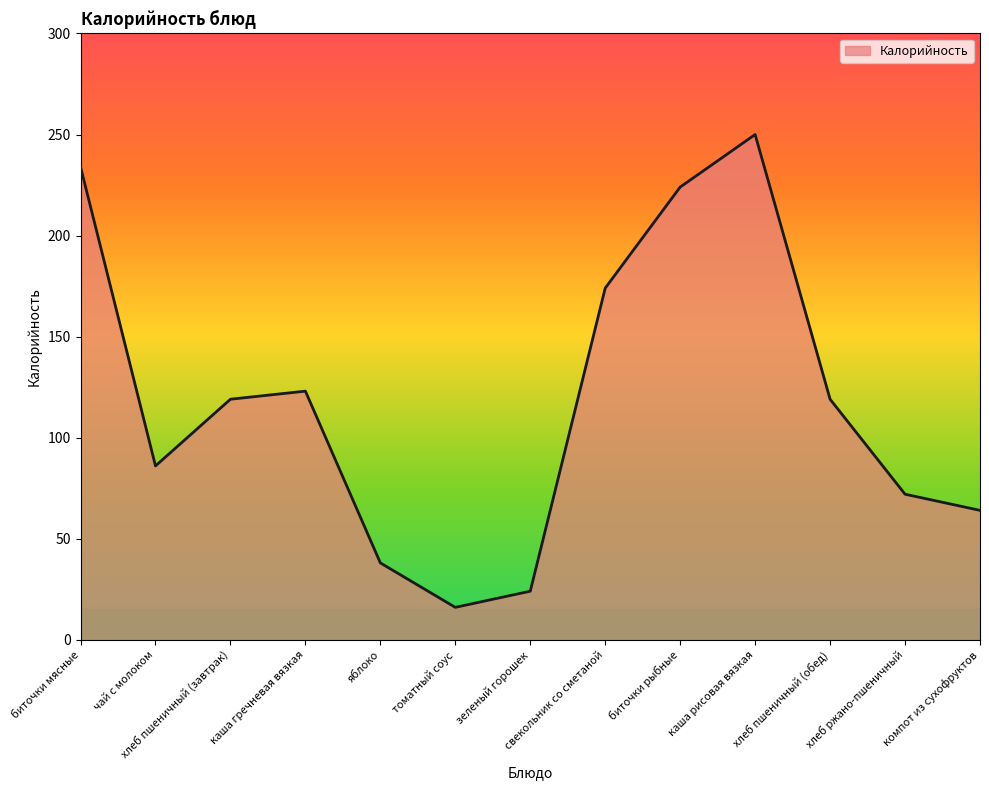

What is the minimum value shown in the chart?

16